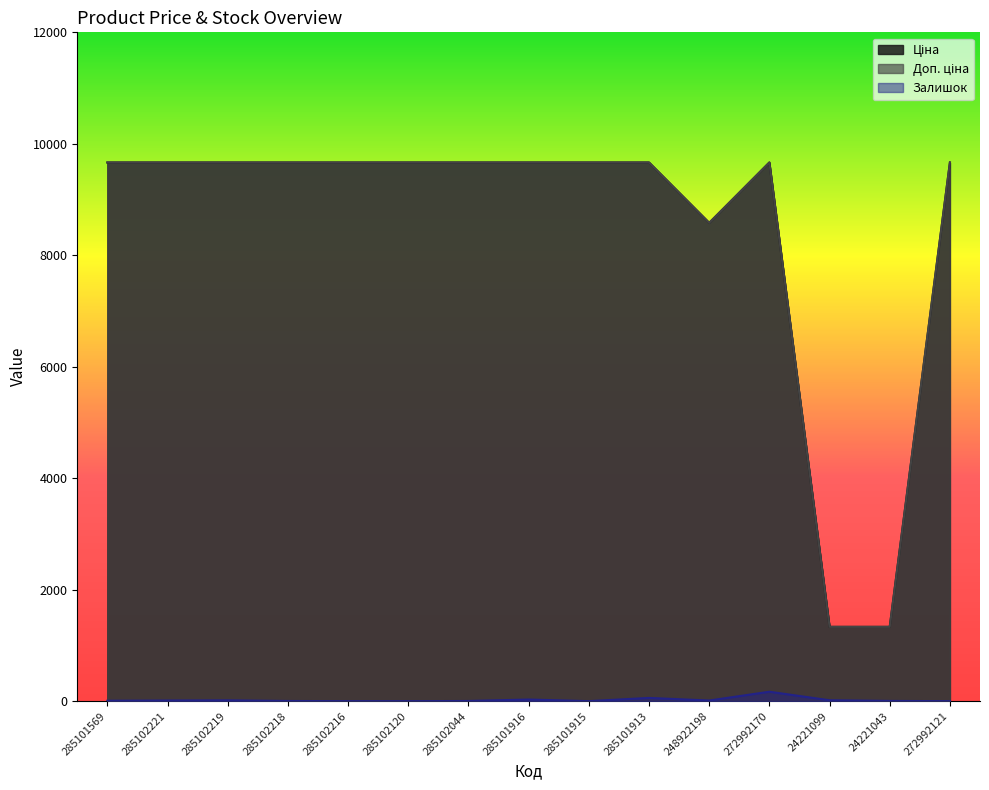

What is the difference between the second highest and second lowest values in the Залишок series?

58.0